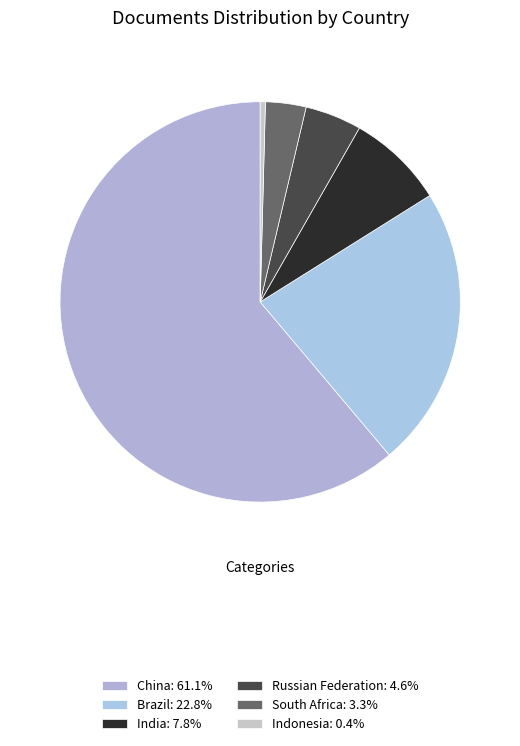

Is it true that India is 8% of the pie?

True